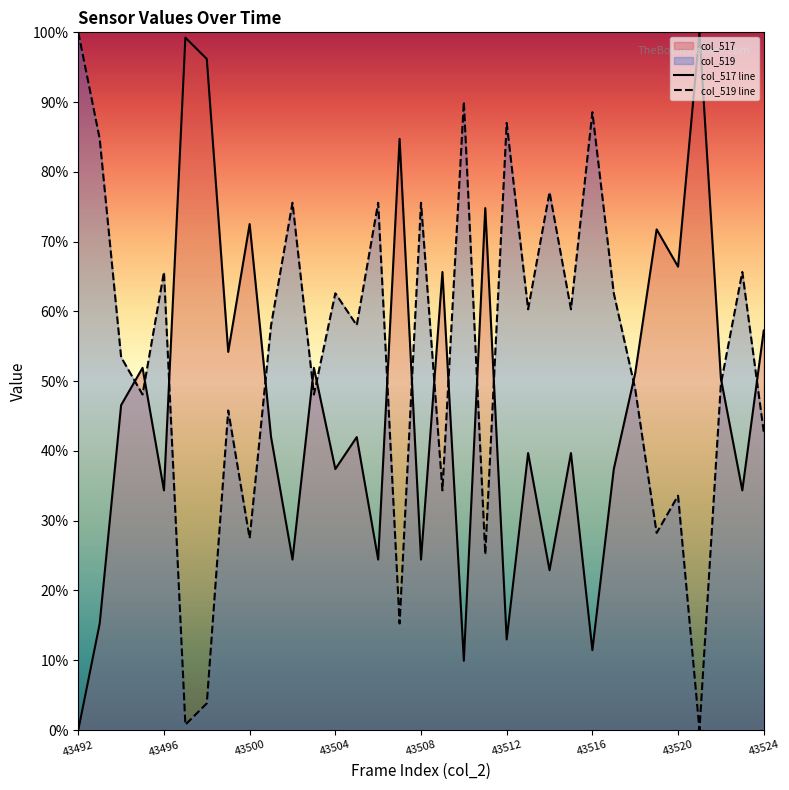

How many lines are shown in the chart?

2